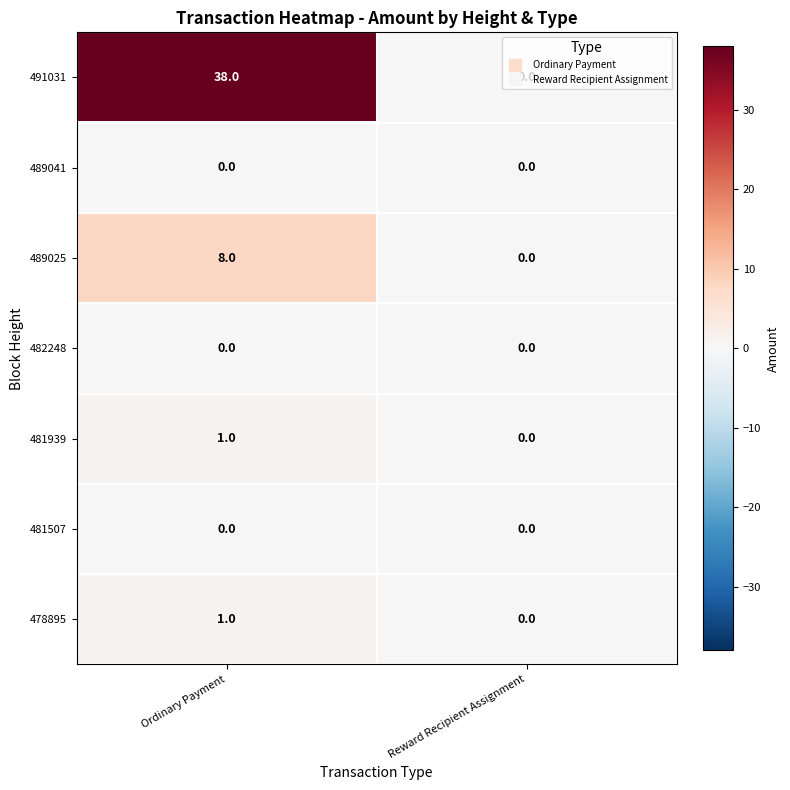

What is the difference between the 489025 values at Reward Recipient Assignment and Ordinary Payment?

8